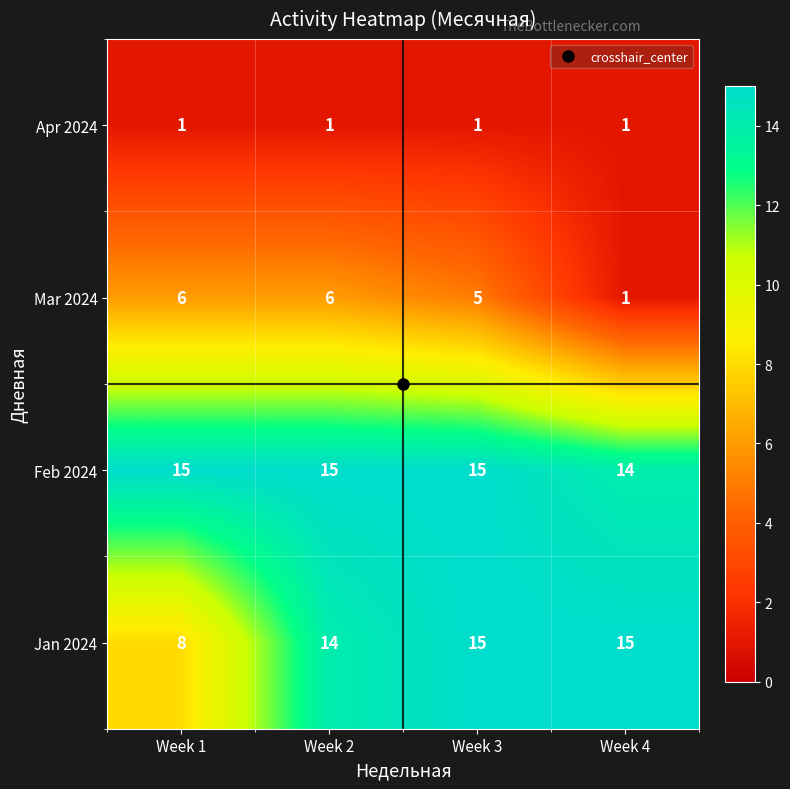

True or false: Feb 2024 has a value of 15 at Week 2.

True